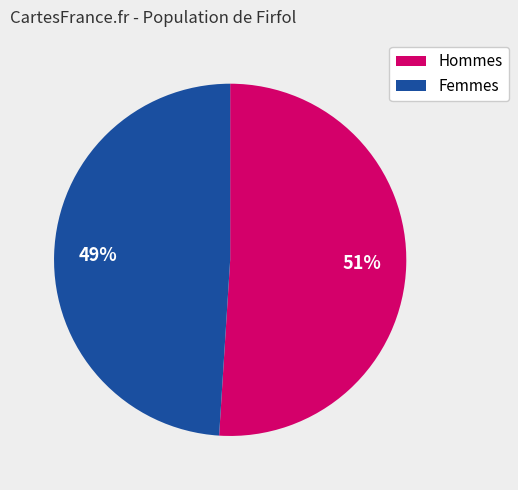

How many segments does this pie chart have?

2